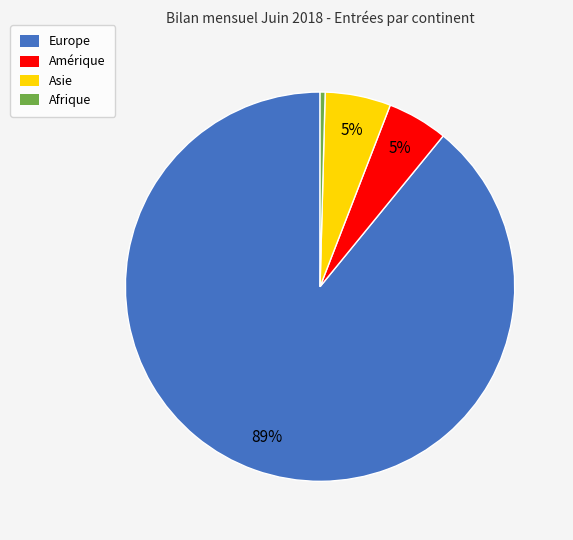

Which slice is the largest?

Europe